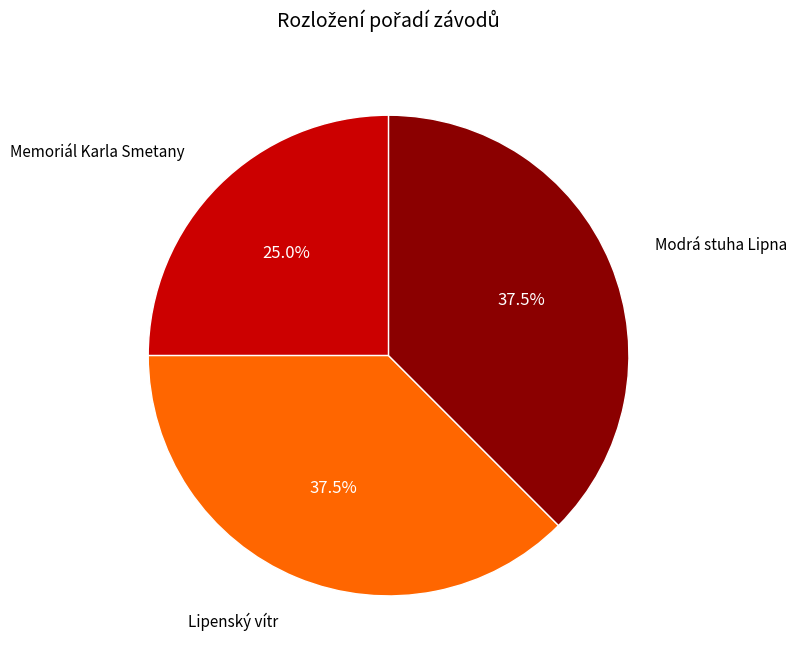

How many slices are in this pie chart?

3